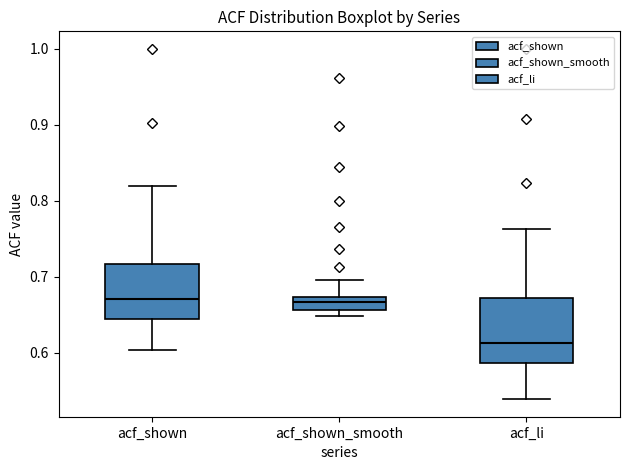

Where does the median line of the box for acf_shown sit on the y-axis? The values are not printed on the chart, so give them approximately, as read against the axis.

0.67